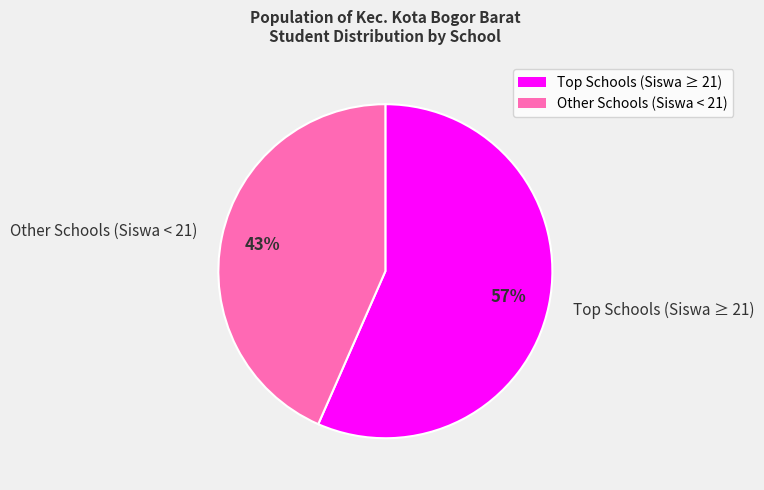

To the nearest percent, what is the average slice percentage?

50%